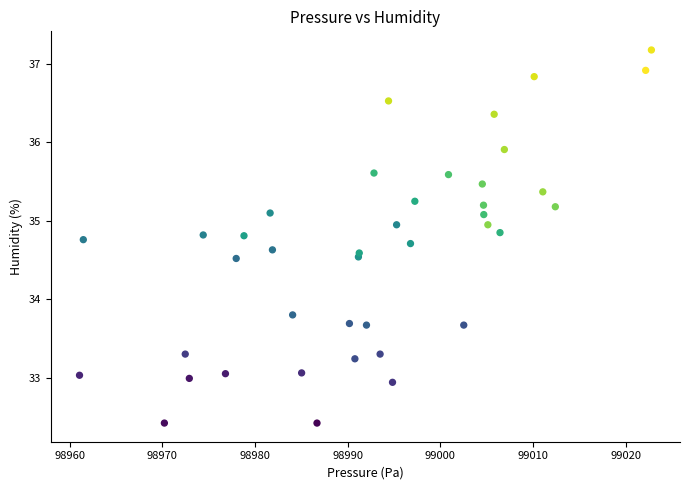

What Y value in the scatter plot is closest to 34?

33.8